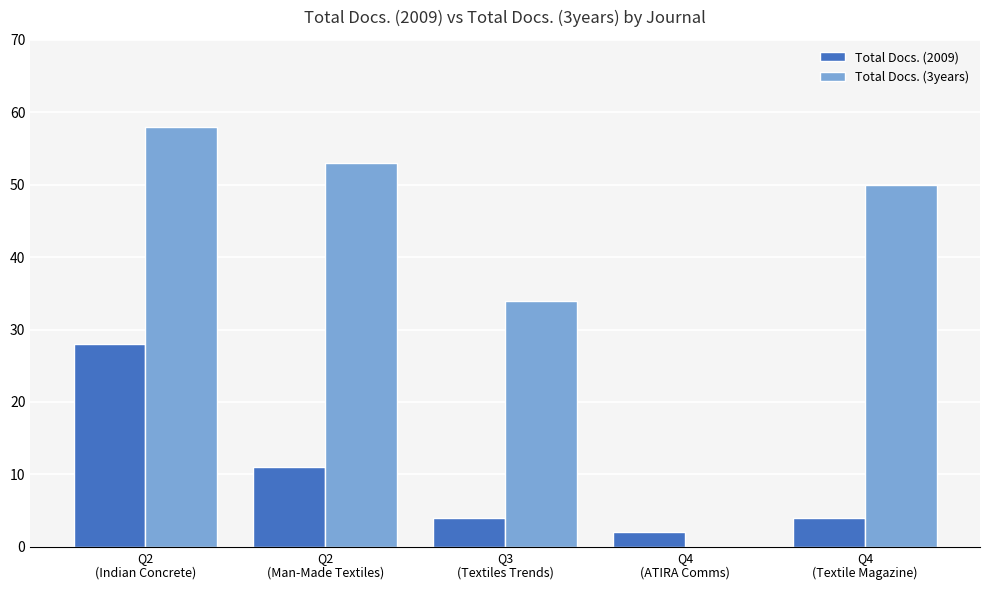

What value does the Total Docs. (3years) series have at Q2
(Indian Concrete), to the nearest 10?

60